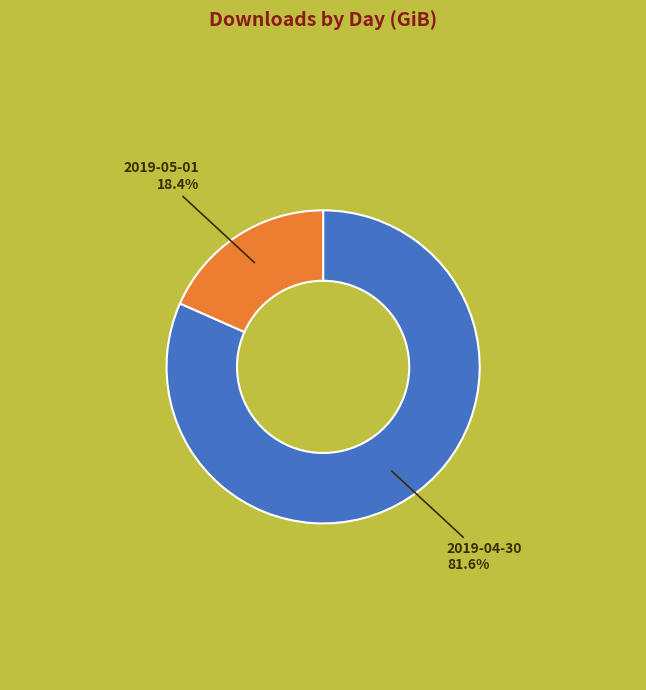

Count the number of slices in the pie.

2